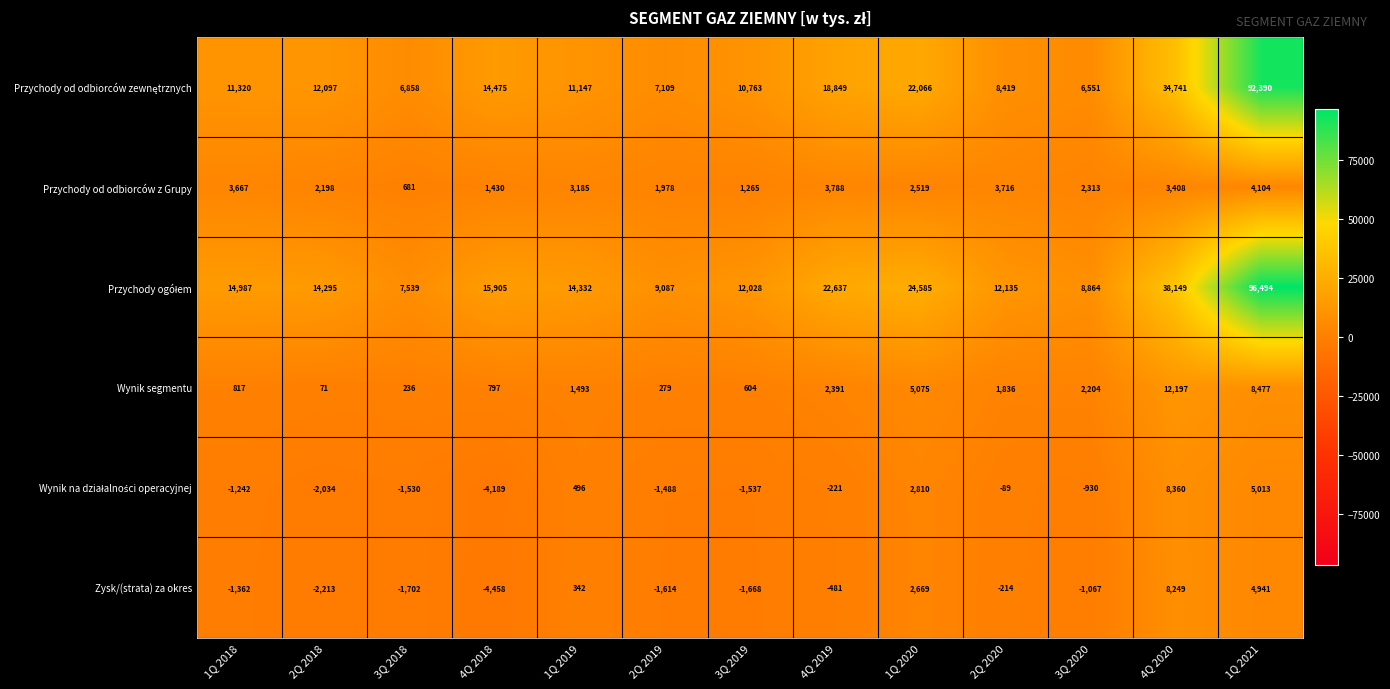

Count the number of data series in this chart.

6